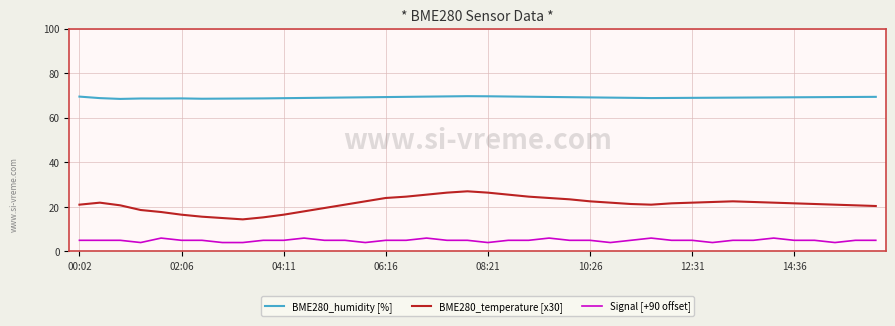

True or false: BME280_humidity [%] and BME280_temperature [x30] cross at least once.

False